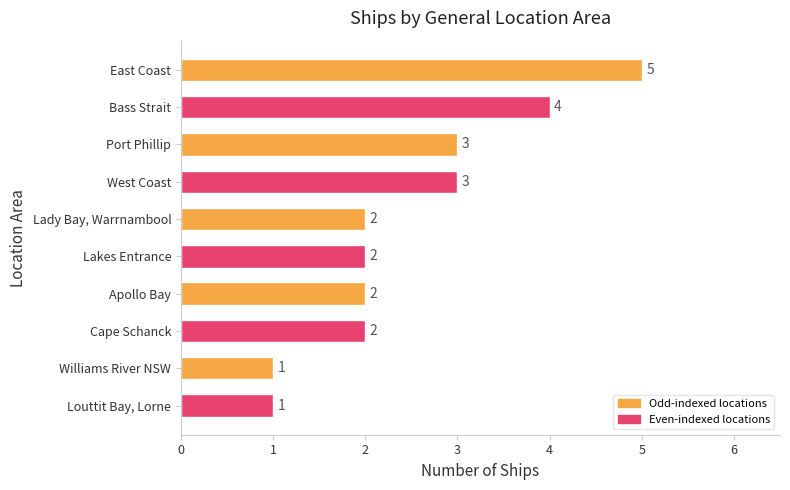

True or false: the data shows 1 at Louttit Bay, Lorne.

True